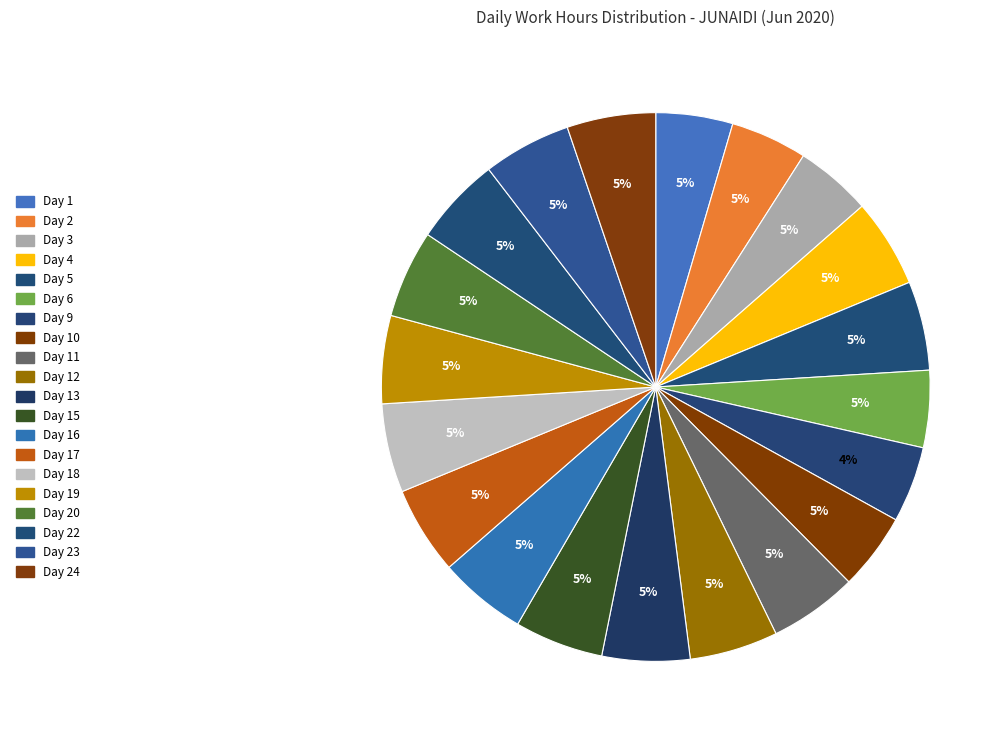

Count the number of slices in the pie.

20